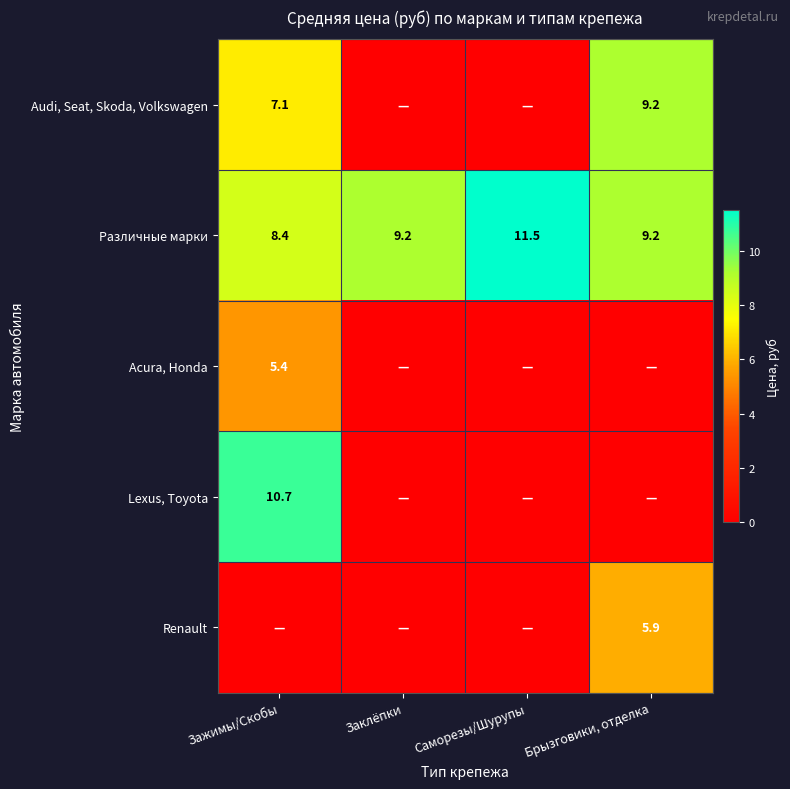

Between Заклёпки and Зажимы/Скобы, which is larger?

Зажимы/Скобы